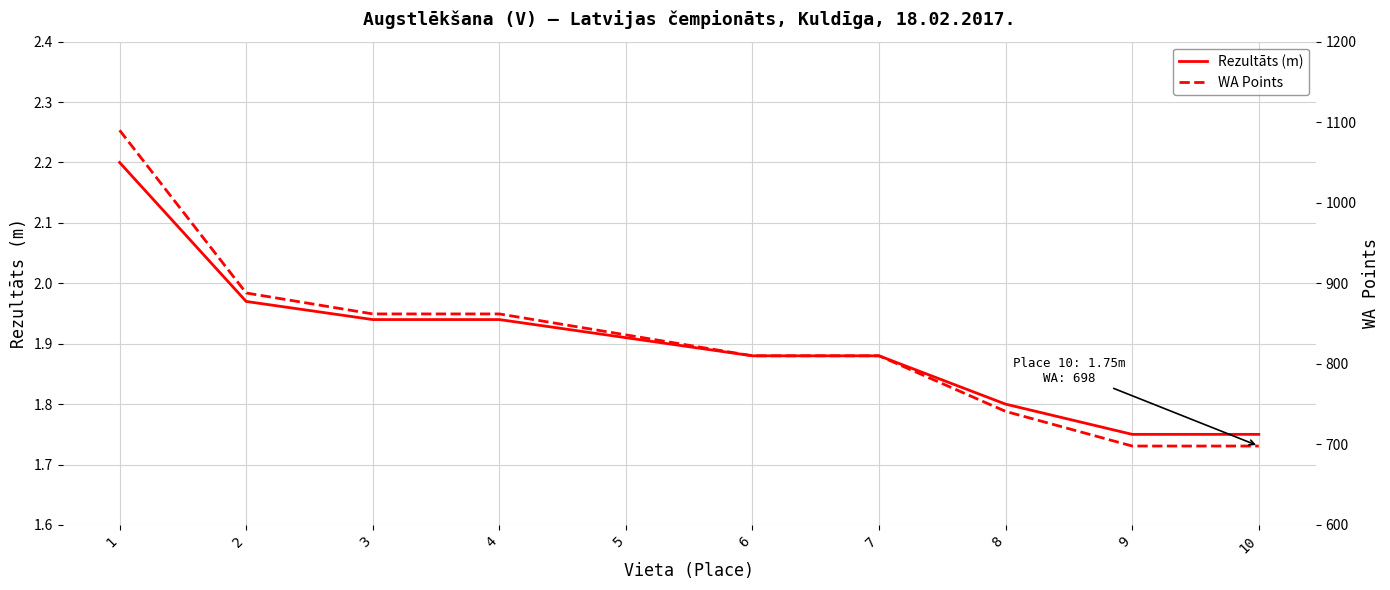

What is the total value across all series at 10?

699.8